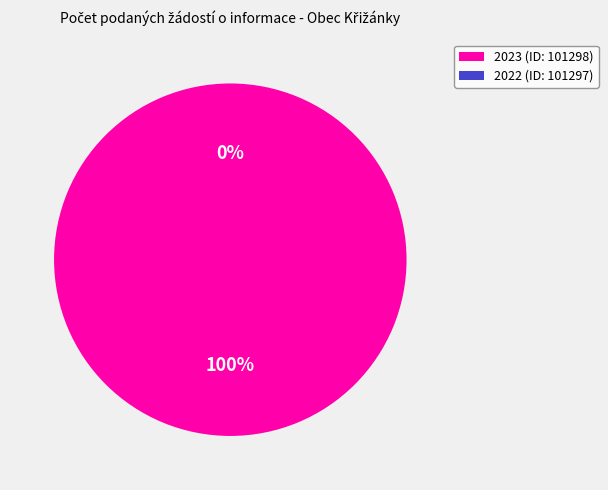

Which slice is the largest?

2023 (ID: 101298)